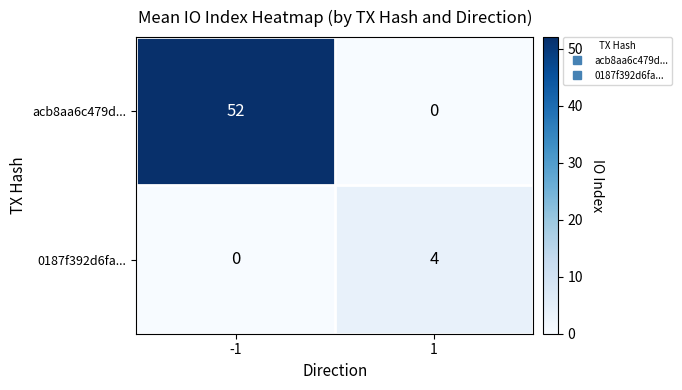

What is the total value across all series at 1?

4